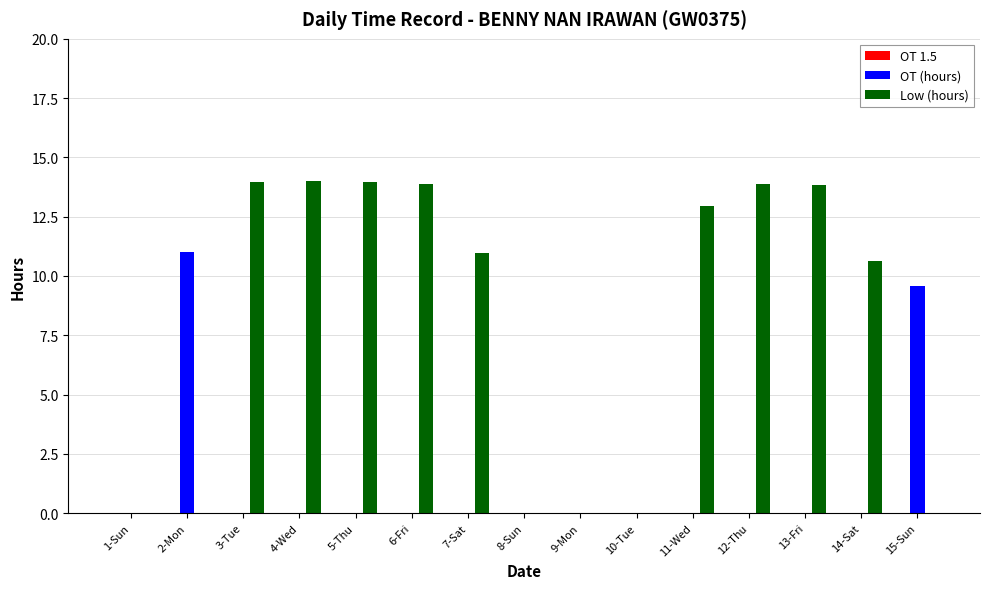

The value of Low (hours) at 10-Tue is 7.0. True or false?

False